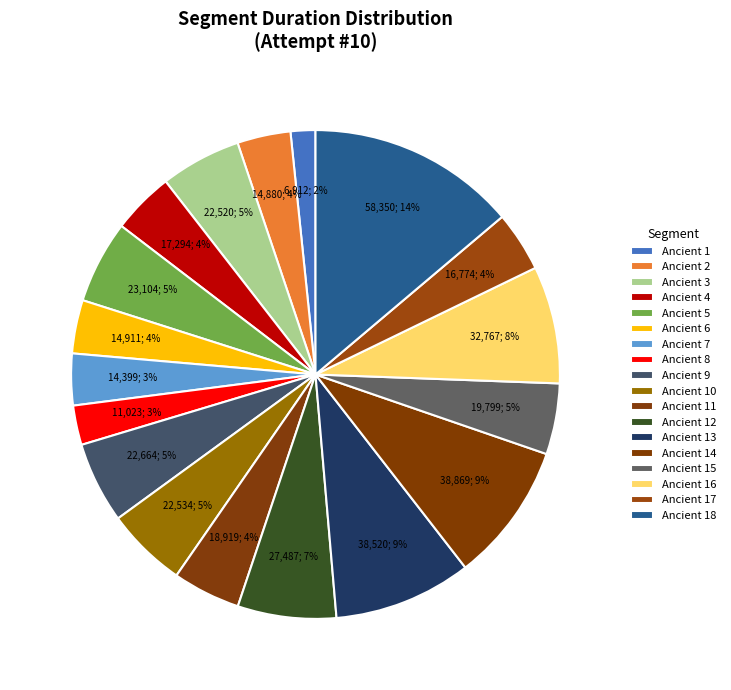

Do Ancient 2 and Ancient 9 together represent more than half of the pie?

No